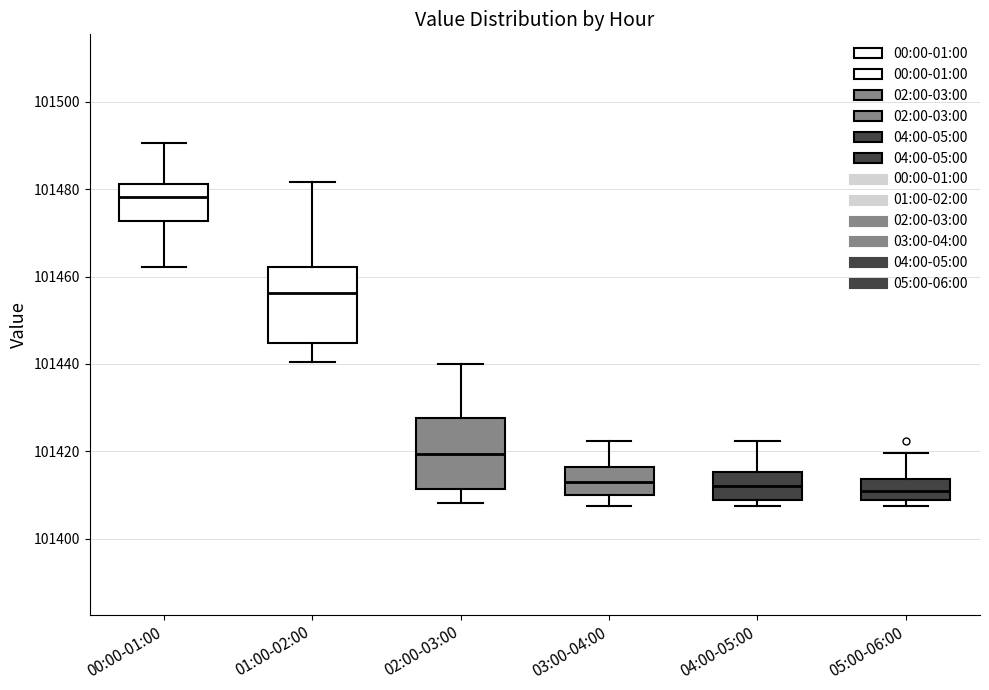

Where is the lower edge of the box for 04:00-05:00 on the y-axis? The values are not printed on the chart, so give them approximately, as read against the axis.

101408